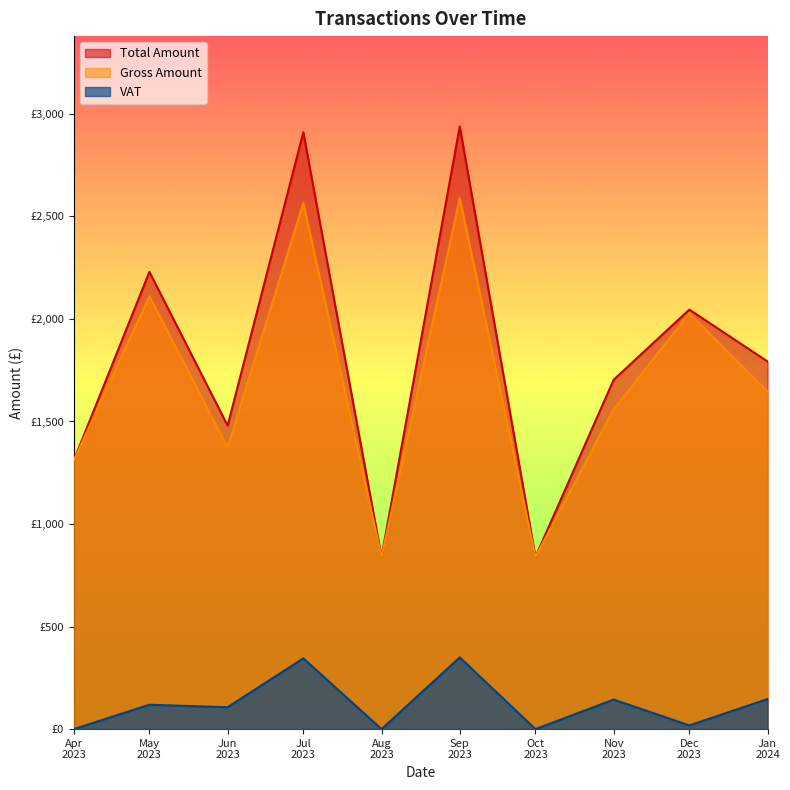

What are all the series names shown in the legend?

Total Amount, Gross Amount, VAT